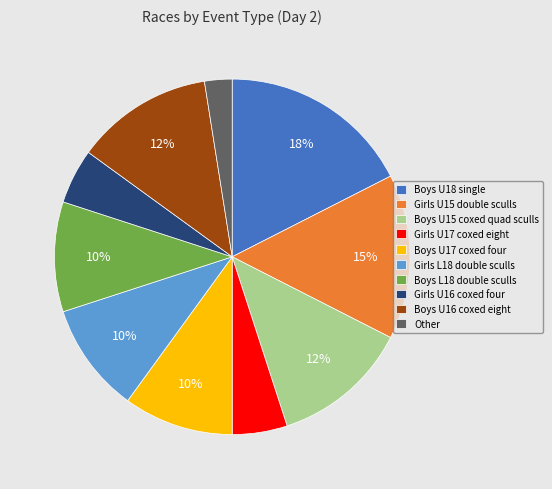

Does Boys L18 double sculls account for over 50% of the chart?

No